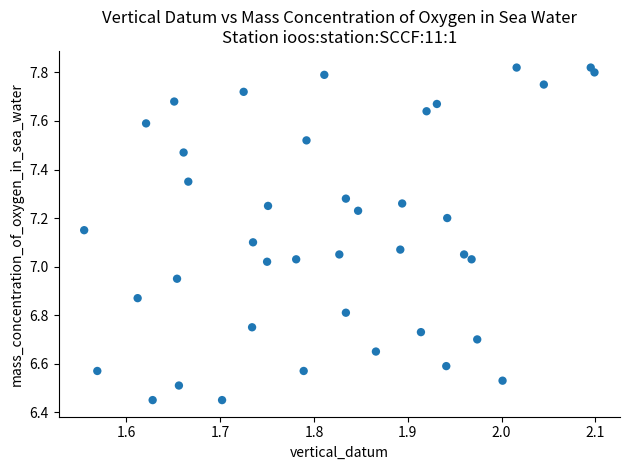

What is the range of X values (max minus min)?

0.5